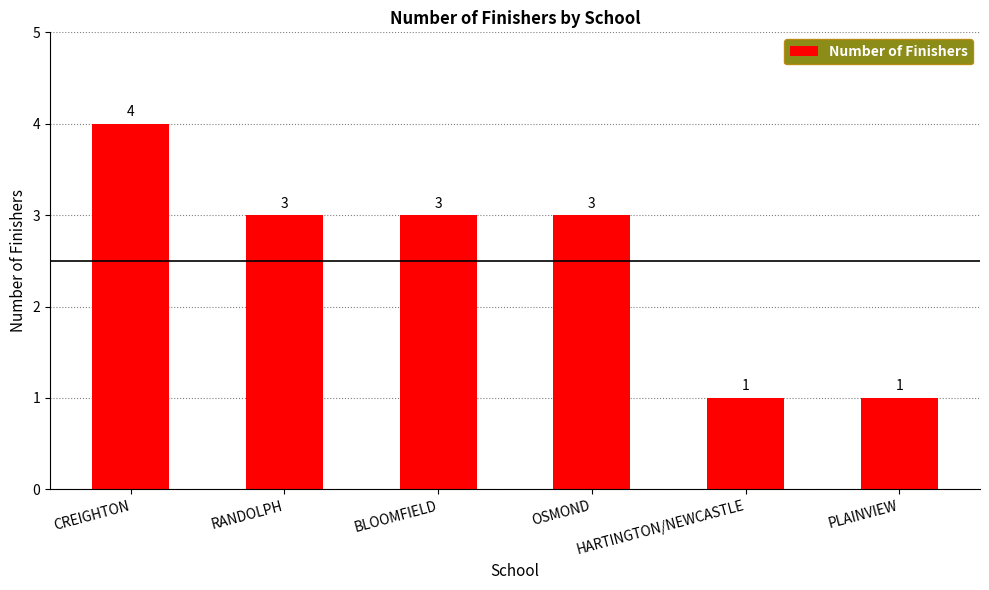

Reading left to right, extract all data points from this chart.

4	3	3	3	1	1